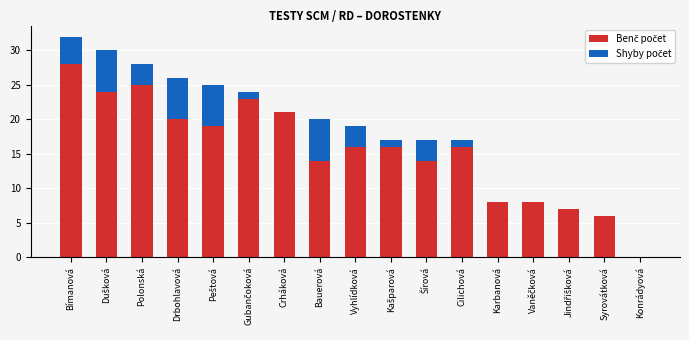

Are the bars grouped side by side (vs. stacked)?

No